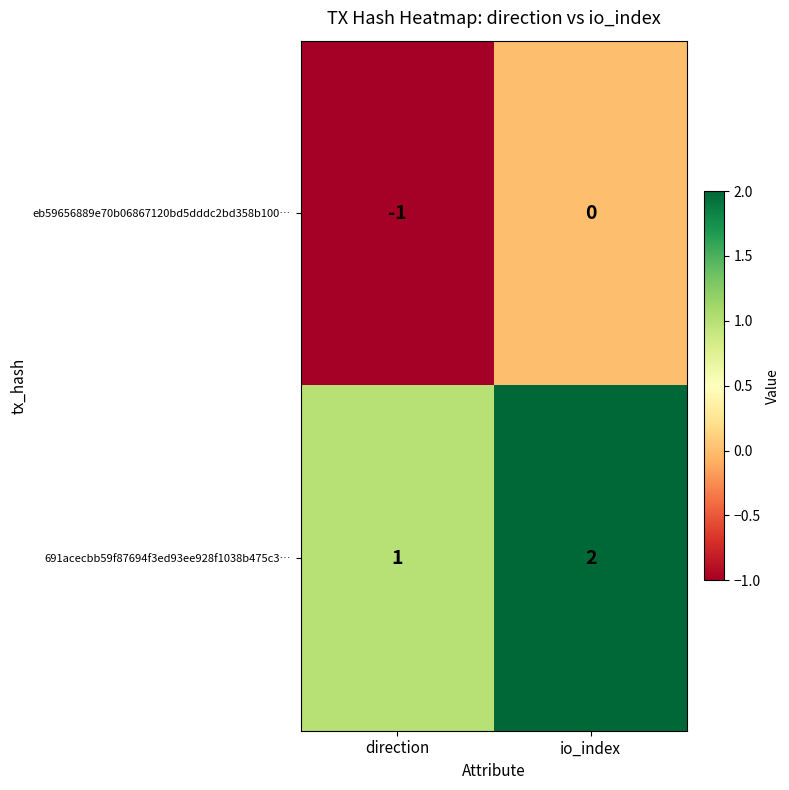

Is the value of eb59656889e70b06867120bd5dddc2bd358b100… at direction greater than the value of 691acecbb59f87694f3ed93ee928f1038b475c3… at io_index?

No